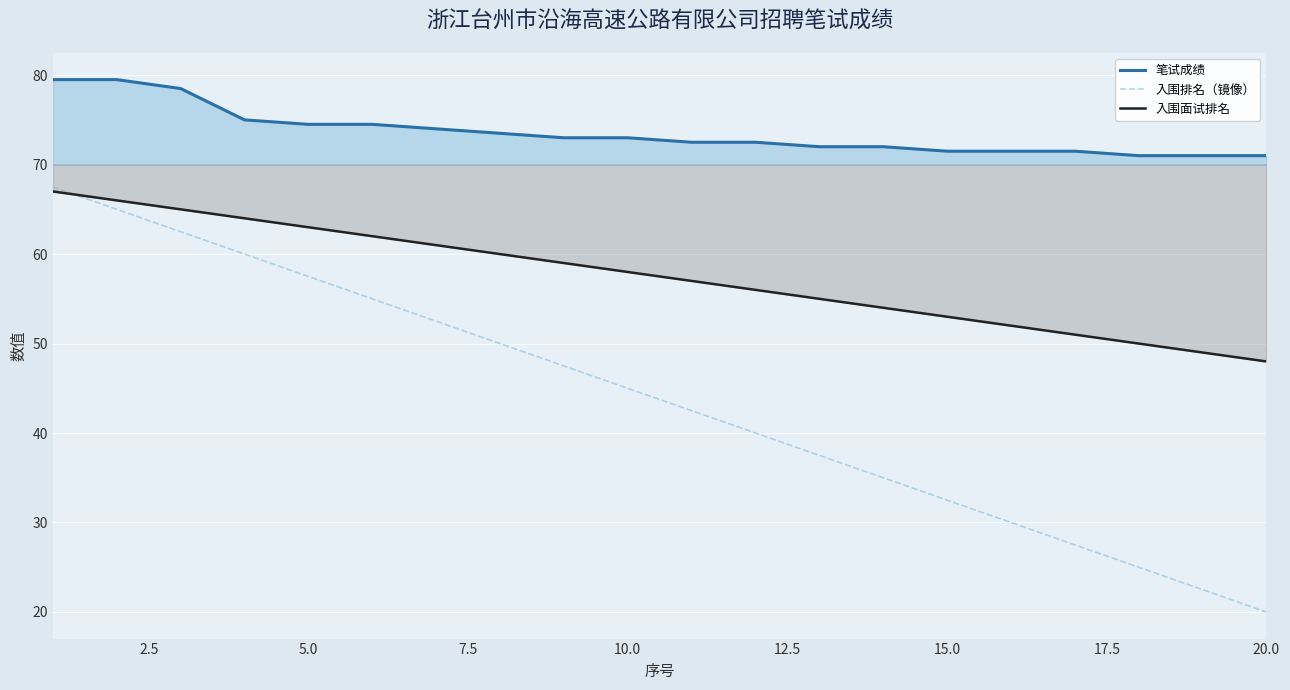

What is the difference between the maximum and second lowest values in the 入围面试排名 series?

18.0